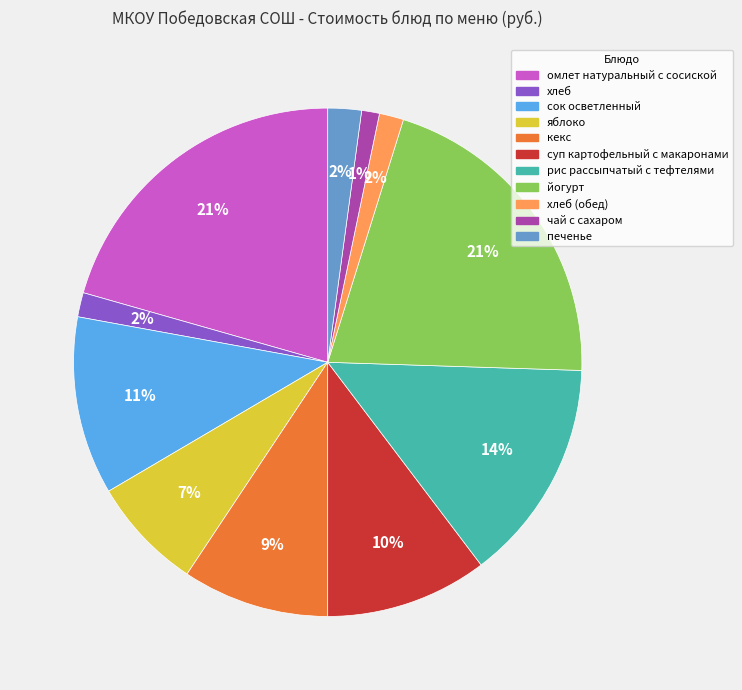

To the nearest percent, what is the difference between the largest and smallest slice percentages?

20%